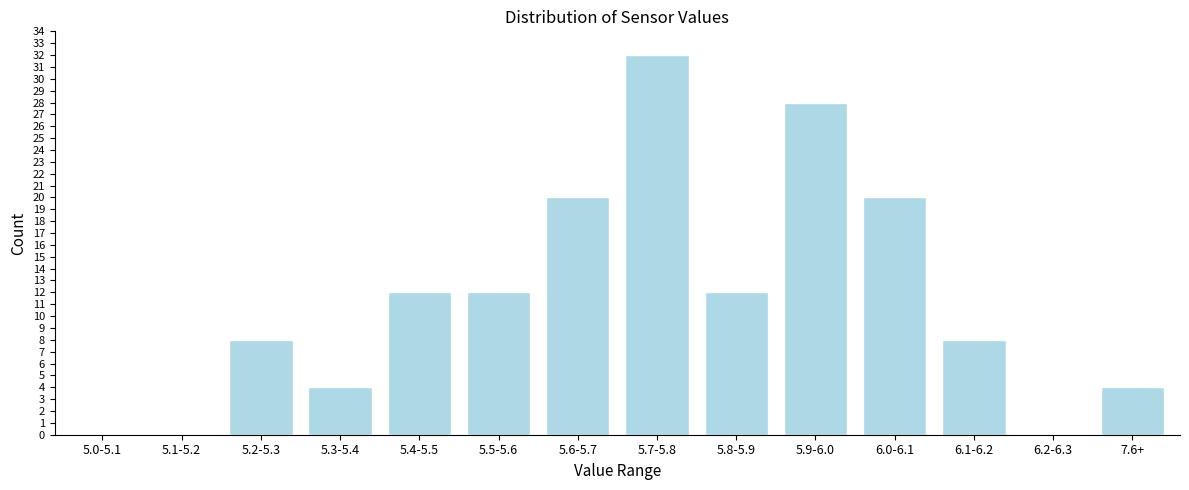

Reading left to right, transcribe all the data shown in this chart.

5.0-5.1=0	5.1-5.2=0	5.2-5.3=8	5.3-5.4=4	5.4-5.5=12	5.5-5.6=12	5.6-5.7=20	5.7-5.8=32	5.8-5.9=12	5.9-6.0=28	6.0-6.1=20	6.1-6.2=8	6.2-6.3=0	7.6+=4